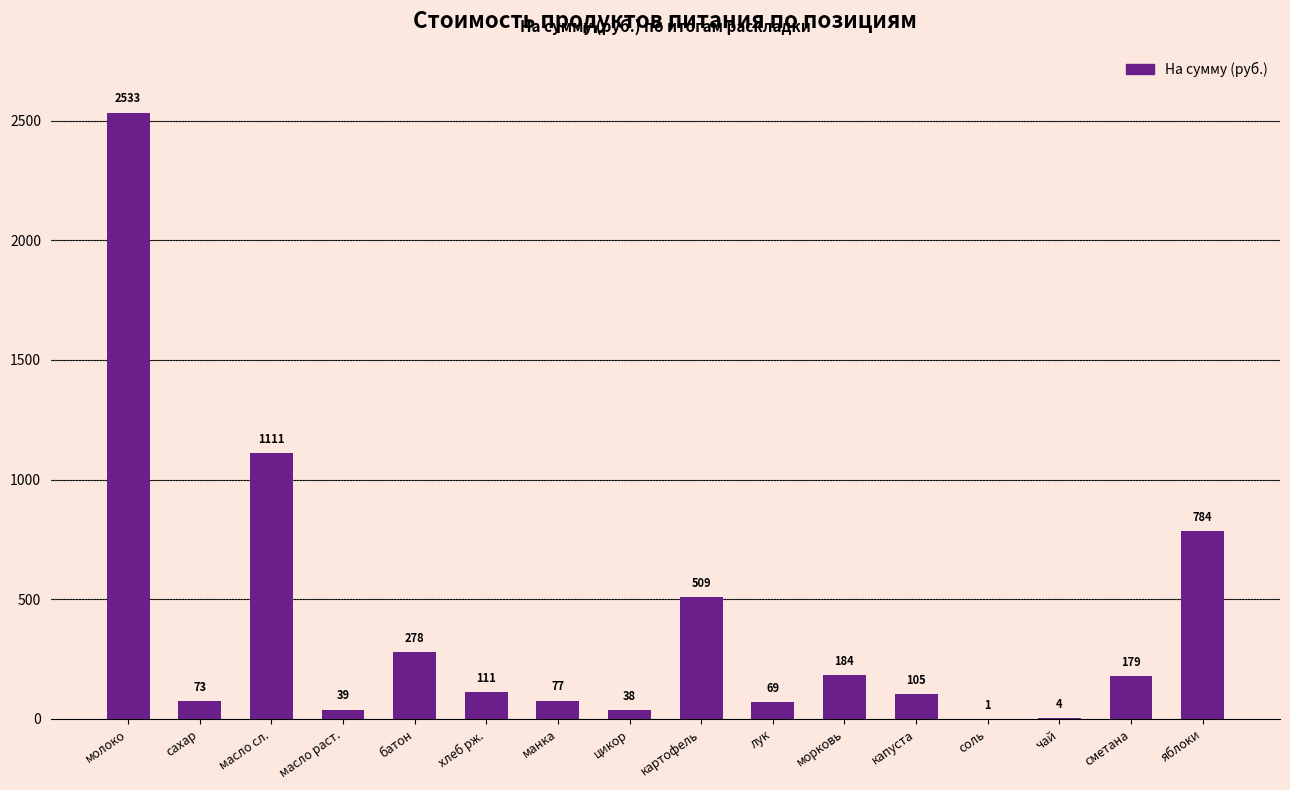

What is the greatest value displayed?

2533.3